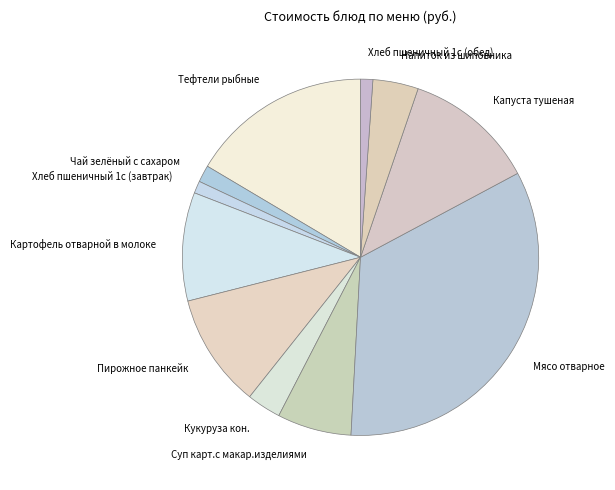

Do Картофель отварной в молоке and Капуста тушеная together represent more than half of the pie?

No